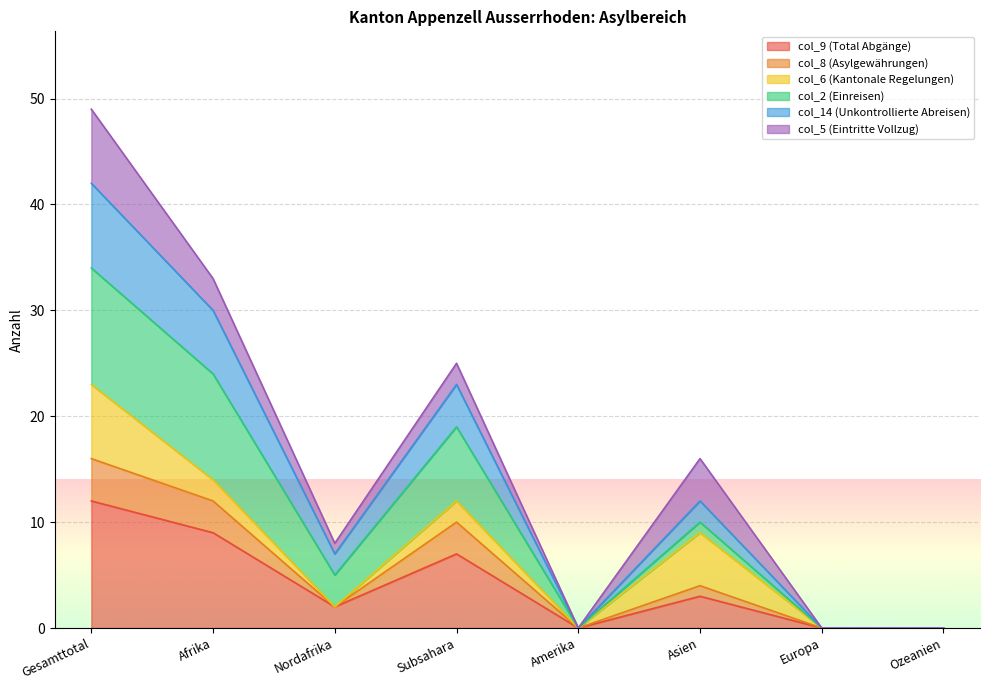

How many interior local valleys does the col_14 (Unkontrollierte Abreisen) series have?

2